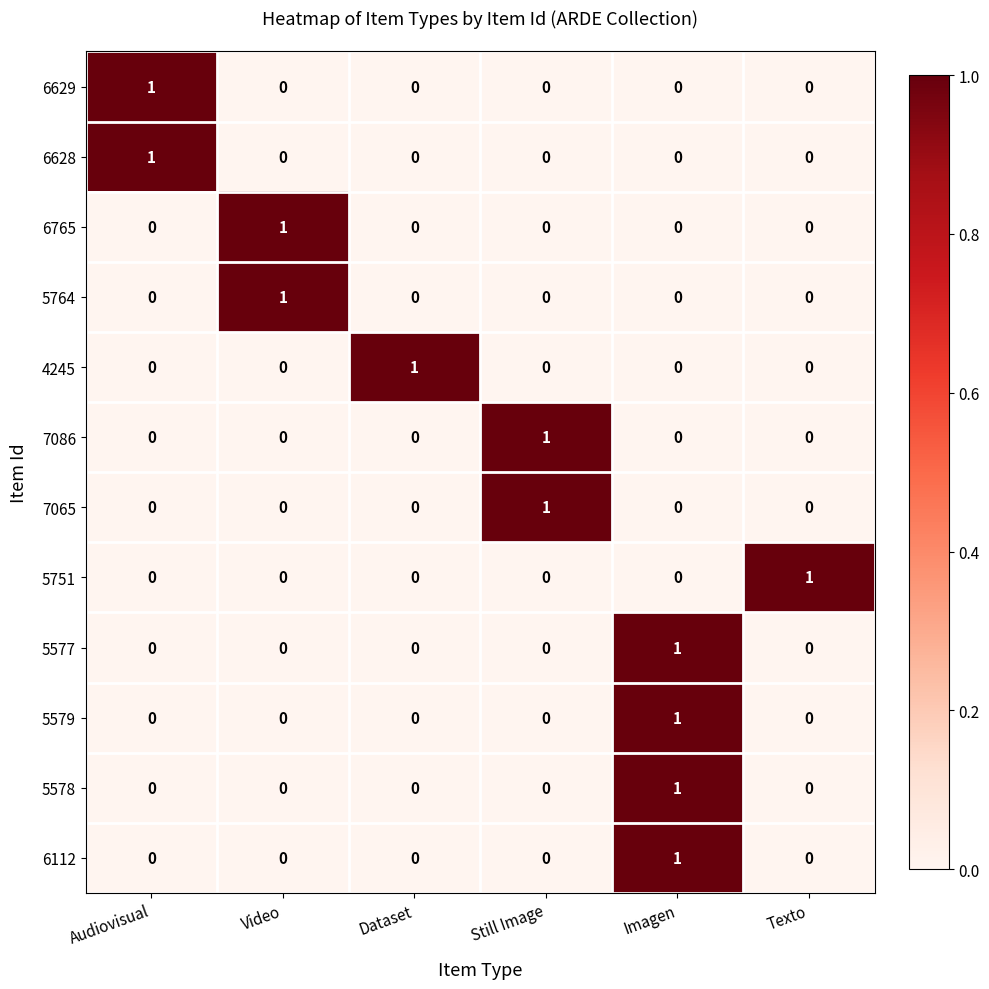

How many 7086 values are between 0 and 1?

6